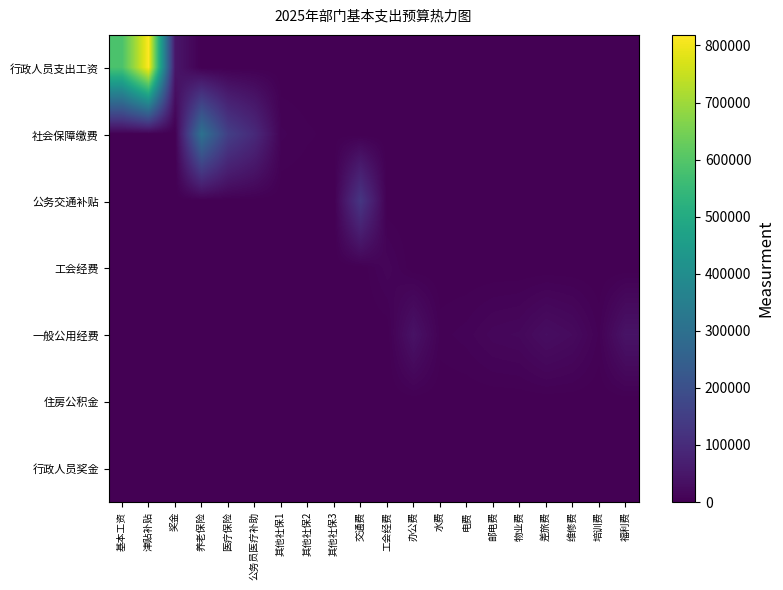

The 行政人员支出工资 series shows 0 at 工会经费. True or false?

True